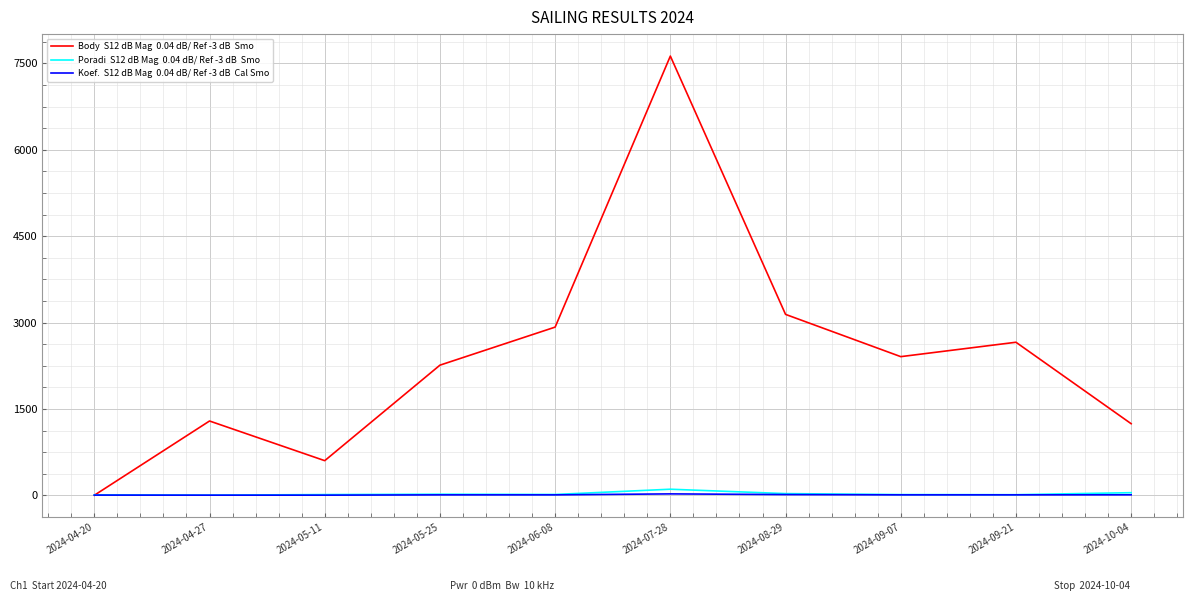

At which category does the chart reach its peak across all series?

2024-07-28